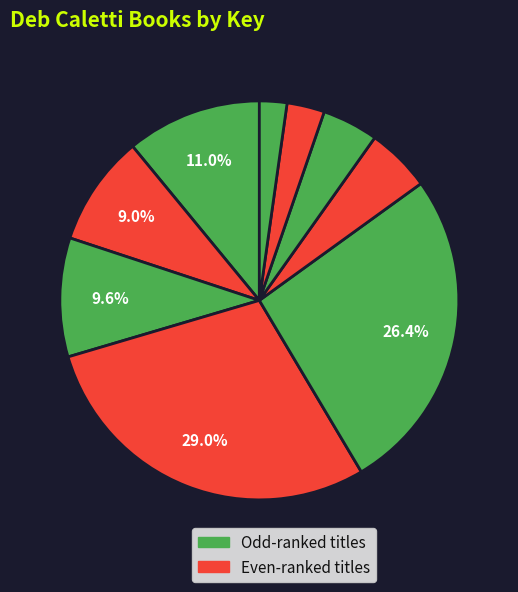

How many slices are in this pie chart?

9